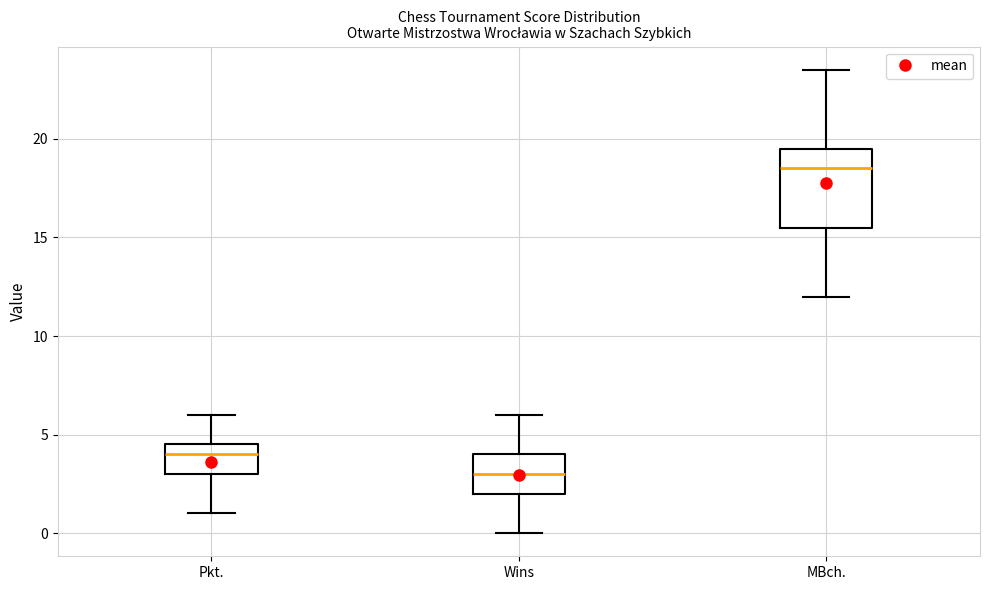

Reading left to right, transcribe this box plot: for each box, give where its median line is, the range the box spans, and where its two whiskers end, as read against the y-axis. The values are not printed on the chart, so give them approximately, as read against the axis.

Pkt.: median 4.0, box 3.0 to 4.5, whiskers 1.0 to 6.0
Wins: median 3.0, box 2.0 to 4.0, whiskers 0.0 to 6.0
MBch.: median 18.5, box 15.5 to 19.5, whiskers 12.0 to 23.5